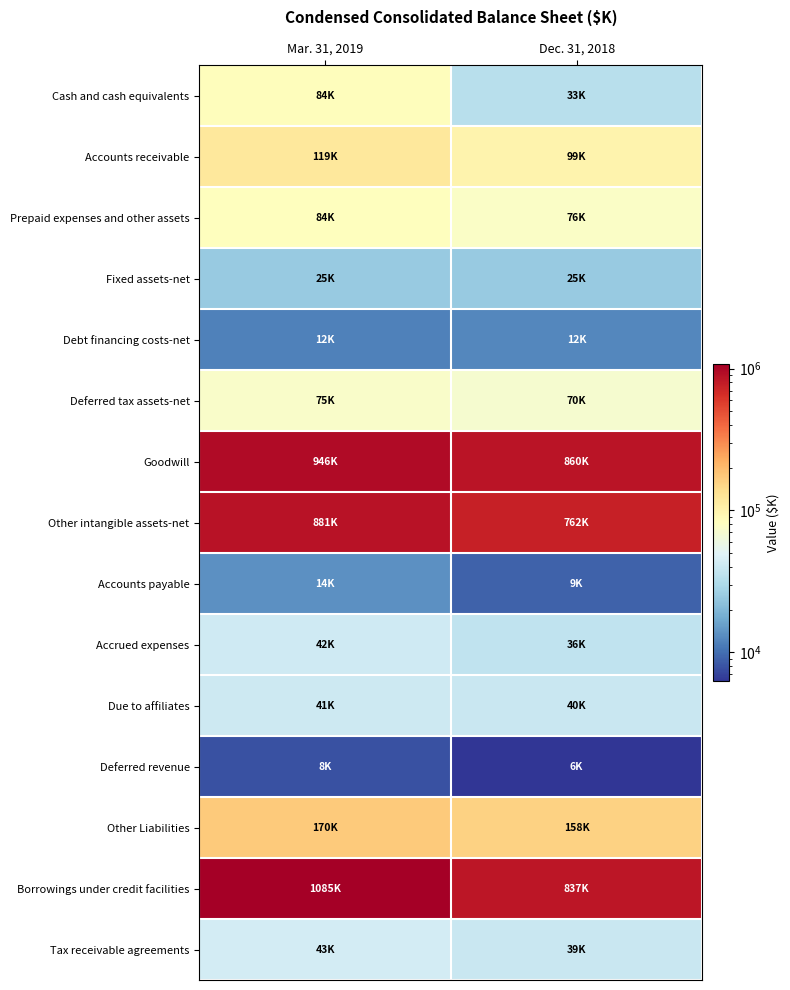

How many series are shown in this chart?

15